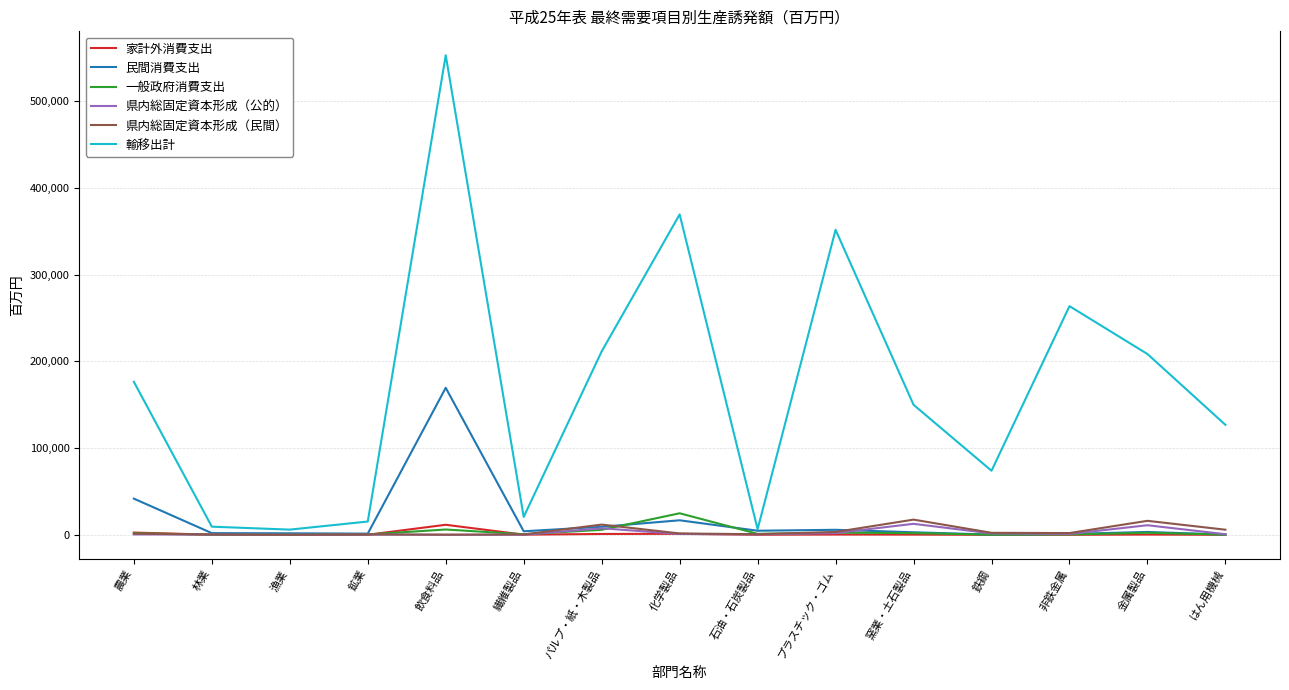

At which category is the sum across all series the highest?

飲食料品